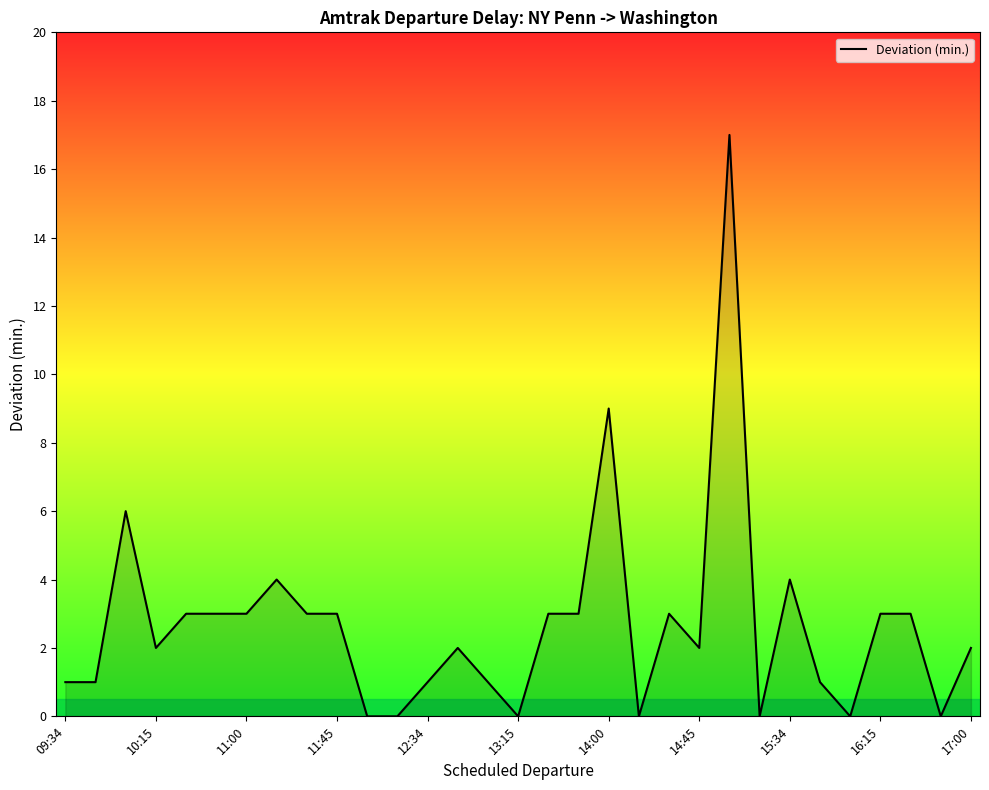

What is the maximum value shown in the chart?

17